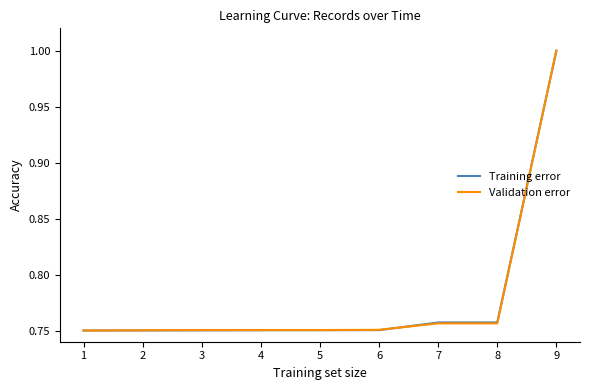

Does the chart have visible grid lines?

No